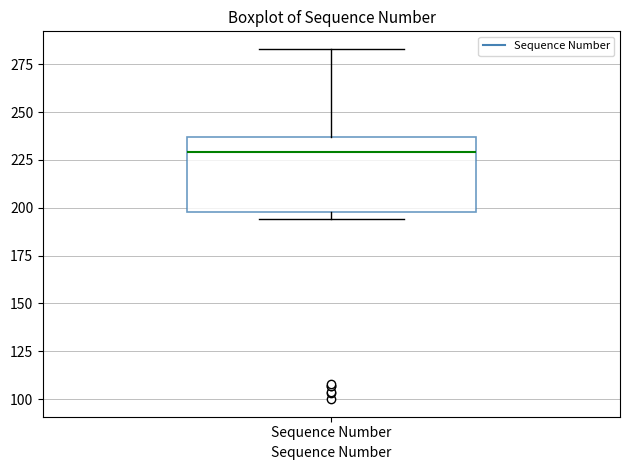

Read this box plot against the y-axis: the position of the median line, the range covered by the box, and the ends of both whiskers. The values are not printed on the chart, so give them approximately, as read against the axis.

median 230, box 200 to 235, whiskers 195 to 285